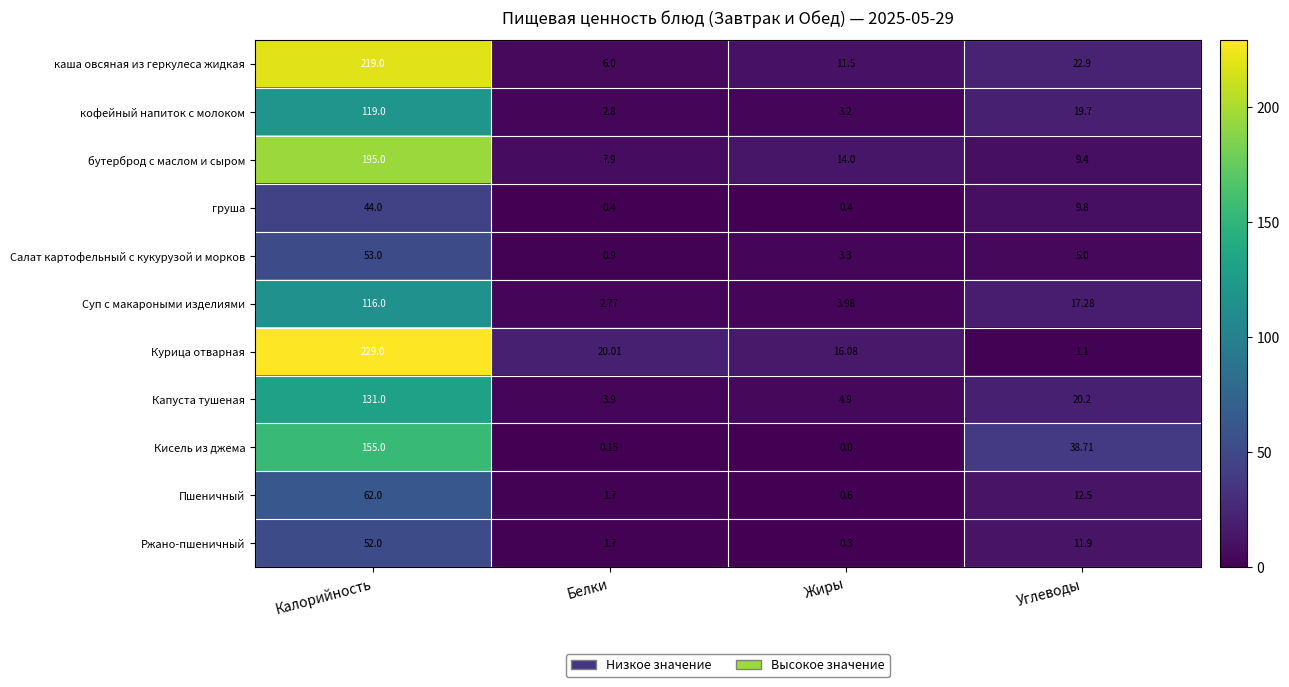

How many data points does each series have?

4